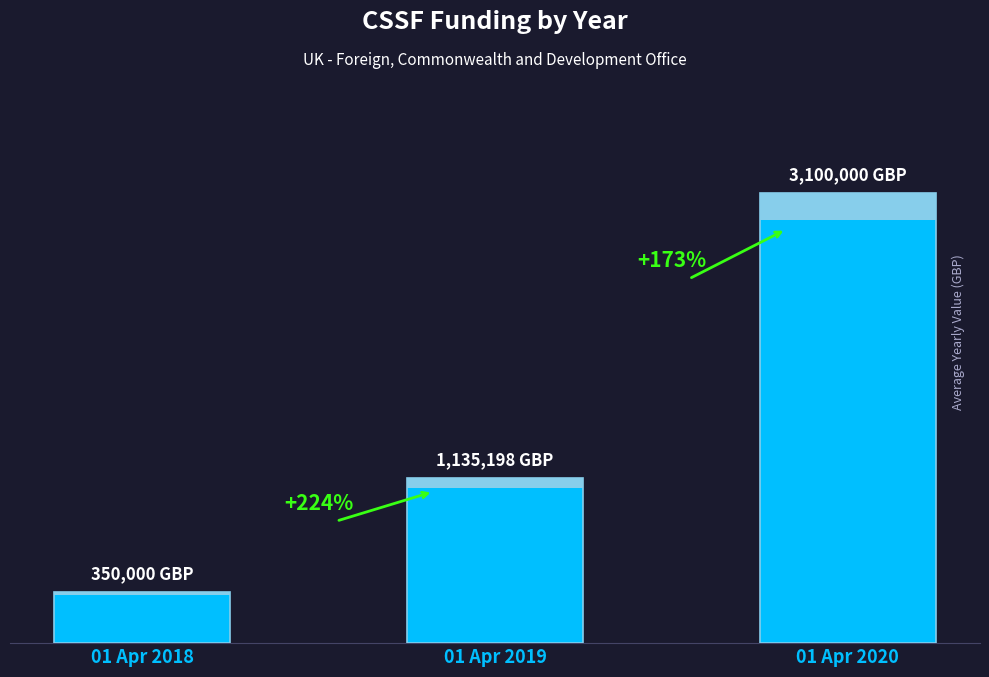

At which category does the chart reach its minimum across all series?

01 Apr 2018